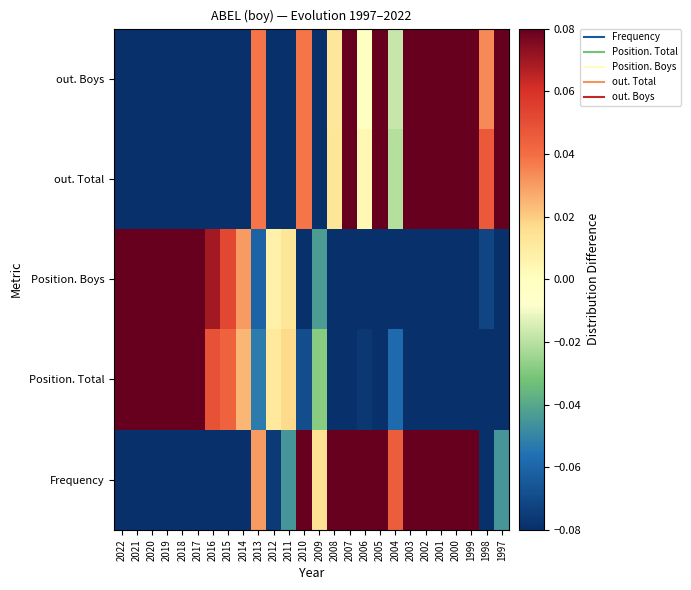

Between 2004 and 2006, which is larger?

2006